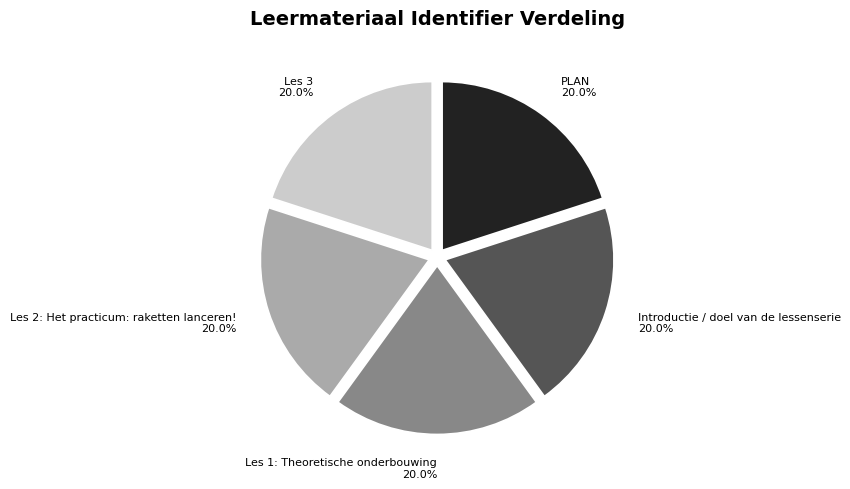

What percentage do Les 3 and Les 1: Theoretische onderbouwing together represent?

40.0%